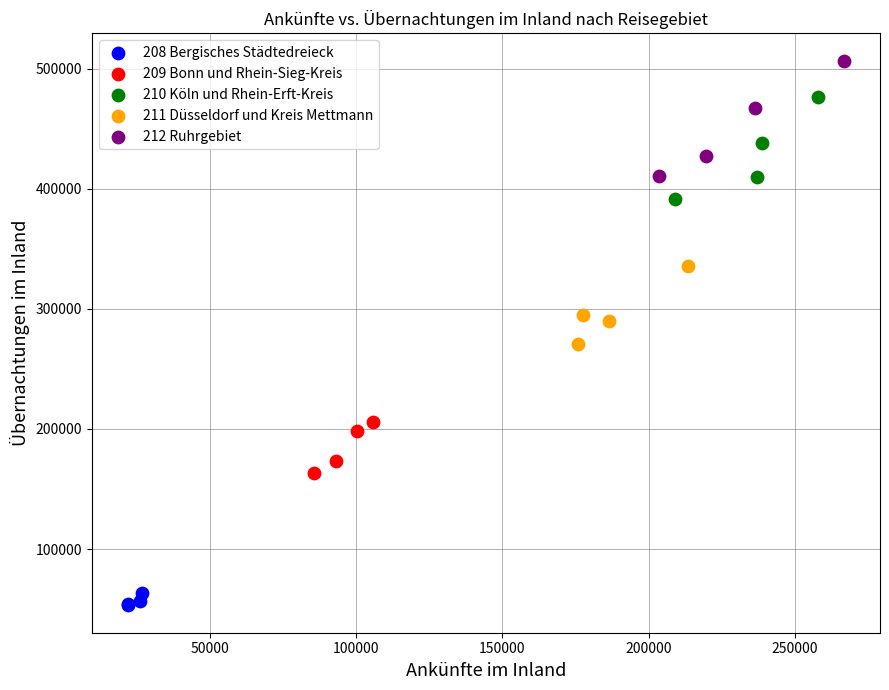

Which series contains the highest Y value?

212 Ruhrgebiet